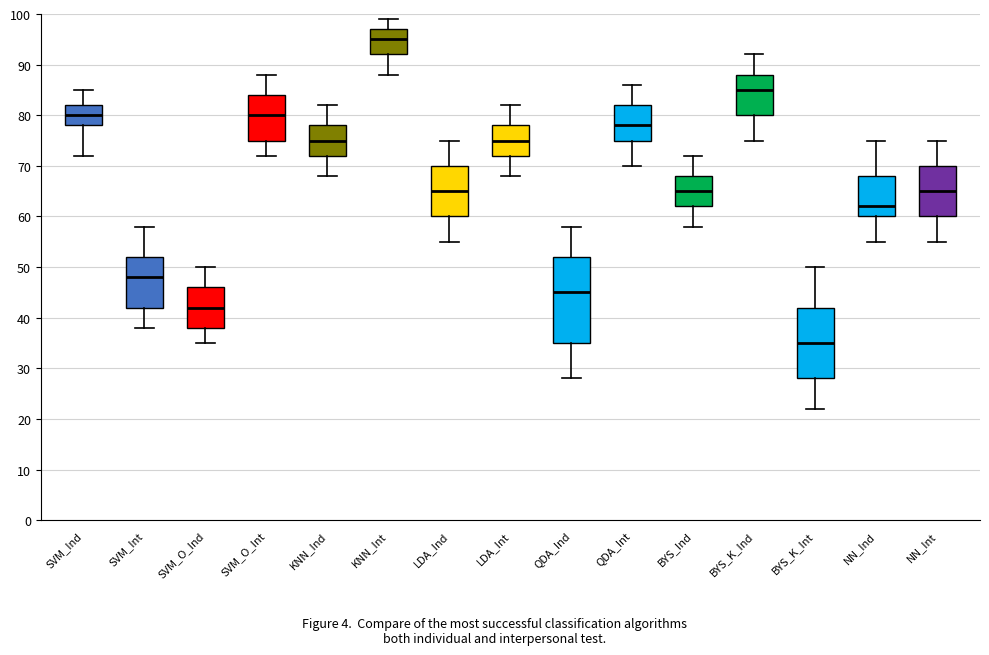

Which box's median line is the lowest?

BYS_K_Int